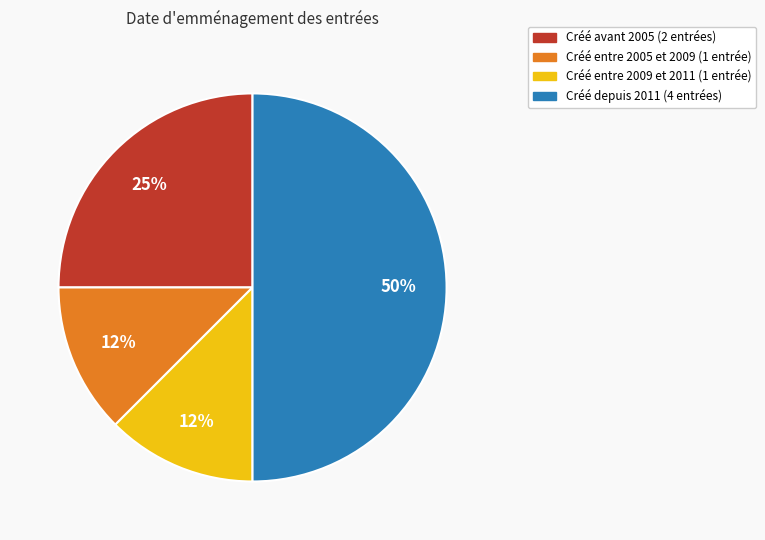

How many slices are in this pie chart?

4